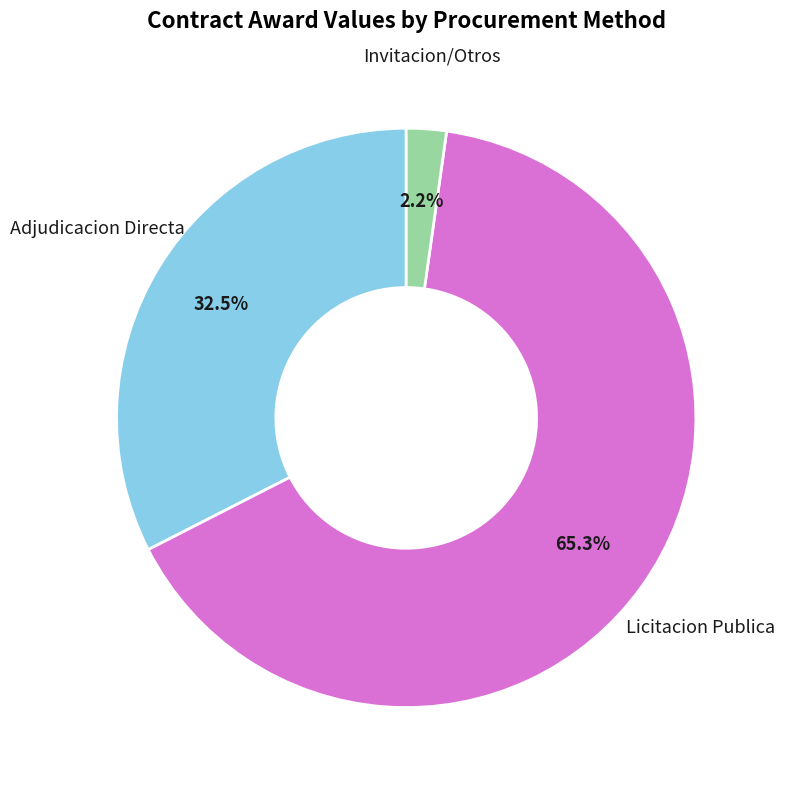

Is there any slice that represents more than half of the pie?

Yes